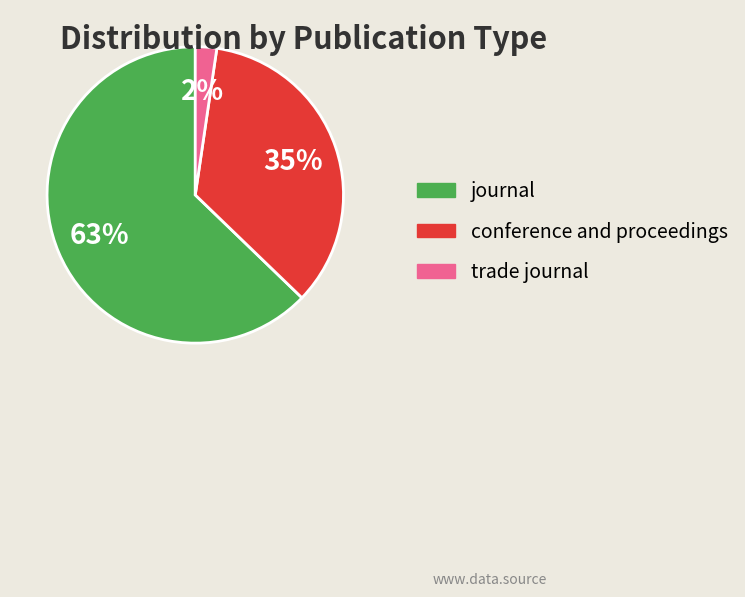

Between trade journal and journal, which is larger?

journal